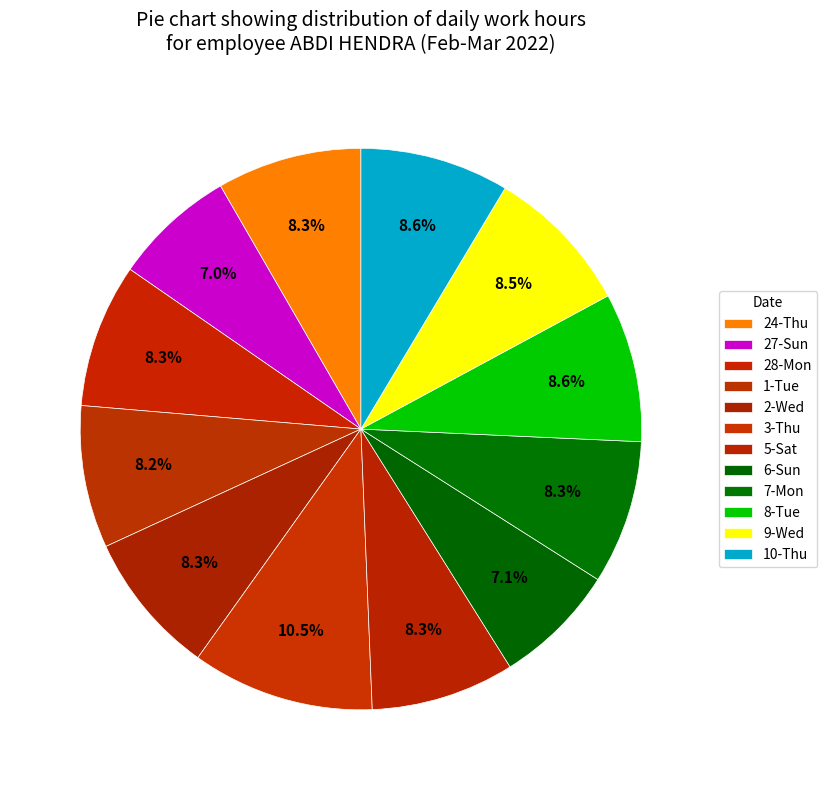

How many slices are in this pie chart?

12